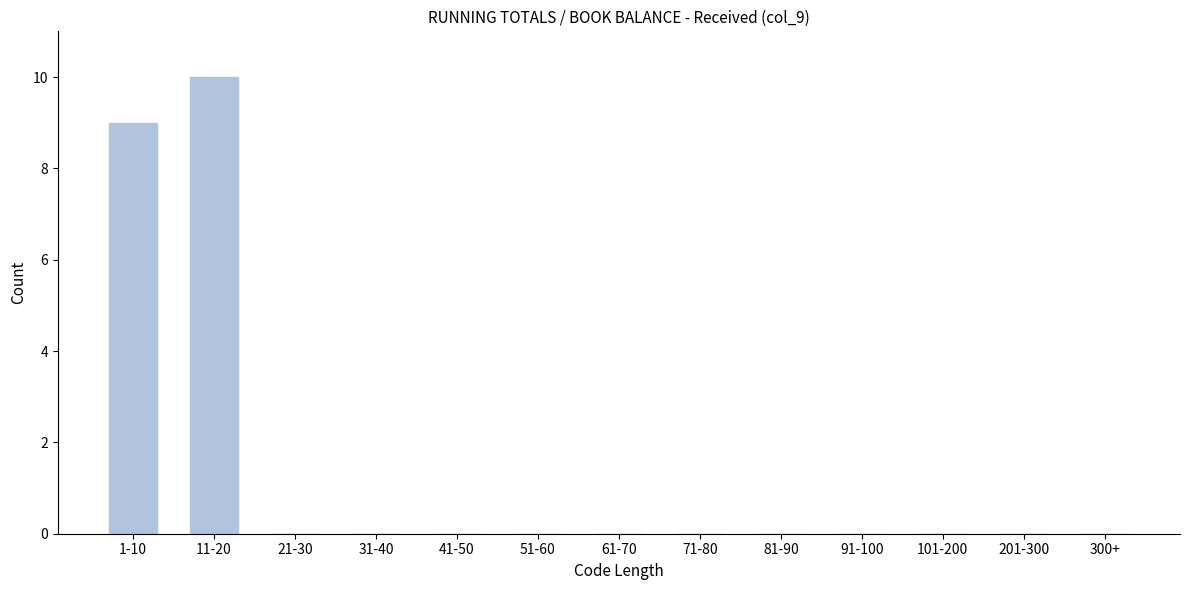

Reading left to right, what are all the values shown in this chart?

1-10=9	11-20=10	21-30=0	31-40=0	41-50=0	51-60=0	61-70=0	71-80=0	81-90=0	91-100=0	101-200=0	201-300=0	300+=0